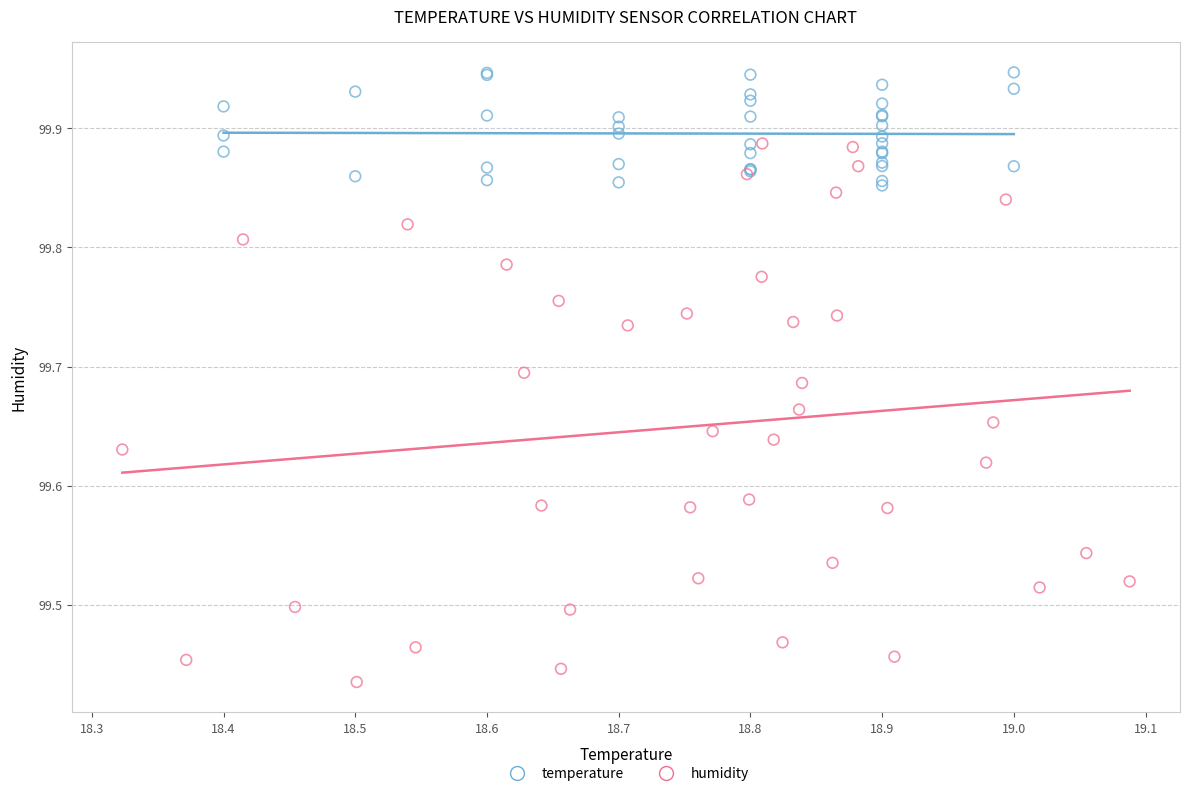

What are all the series names shown in the legend?

temperature, humidity